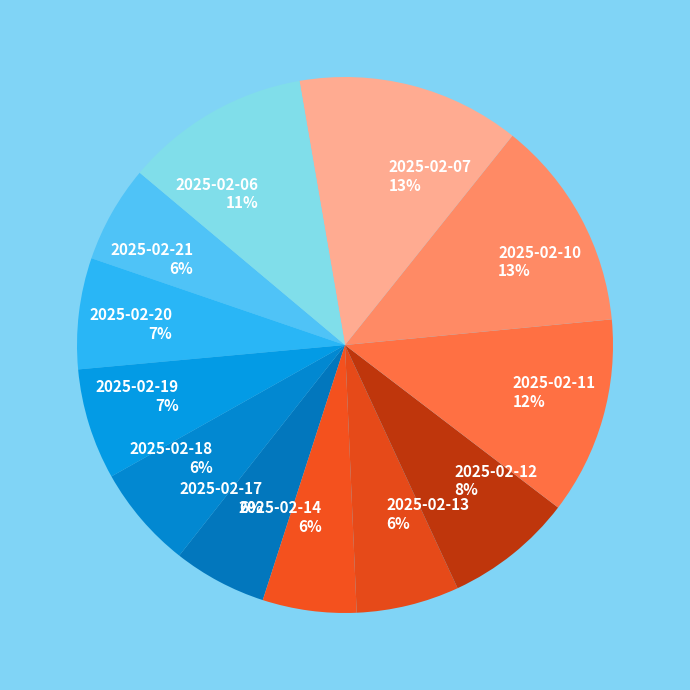

Is the sum of 2025-02-10 13% and 2025-02-13 6% greater than half?

No